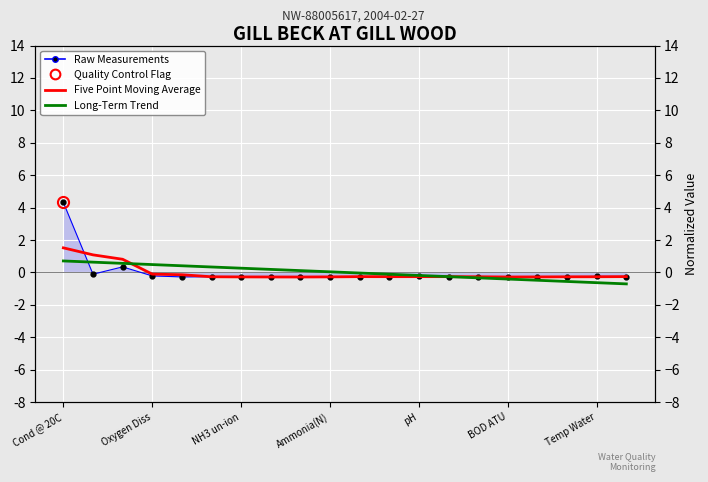

What is the minimum value shown in the chart?

-0.7